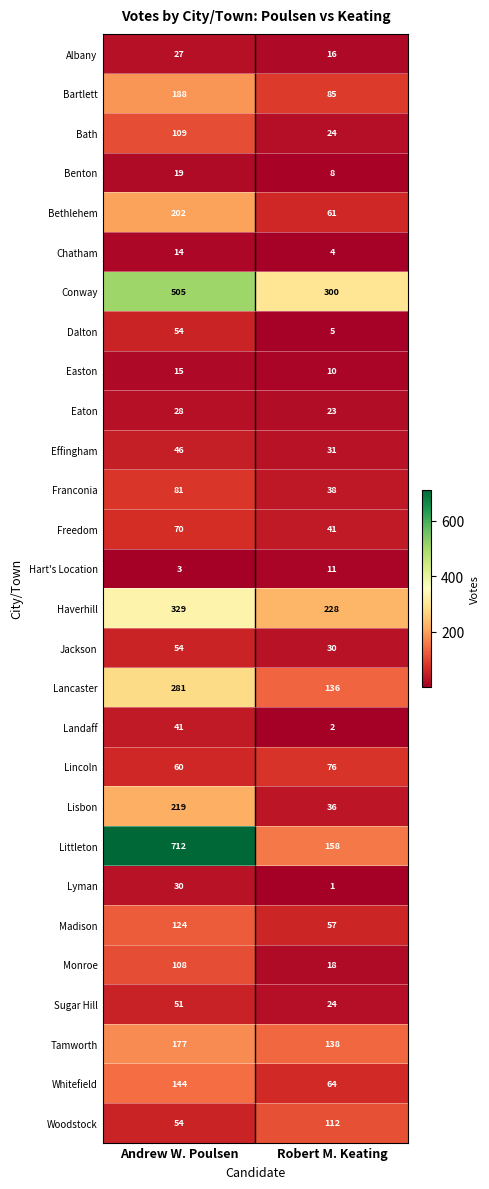

Which series has the largest total across all categories?

Littleton